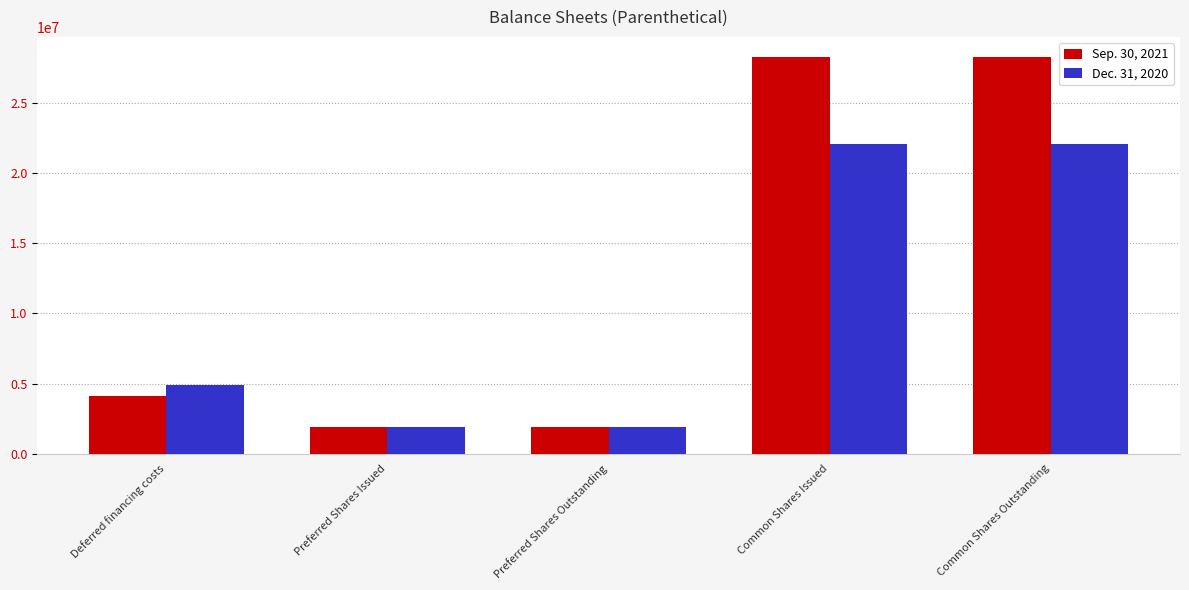

True or false: Sep. 30, 2021 has a value of 1903000 at Preferred Shares Issued.

True